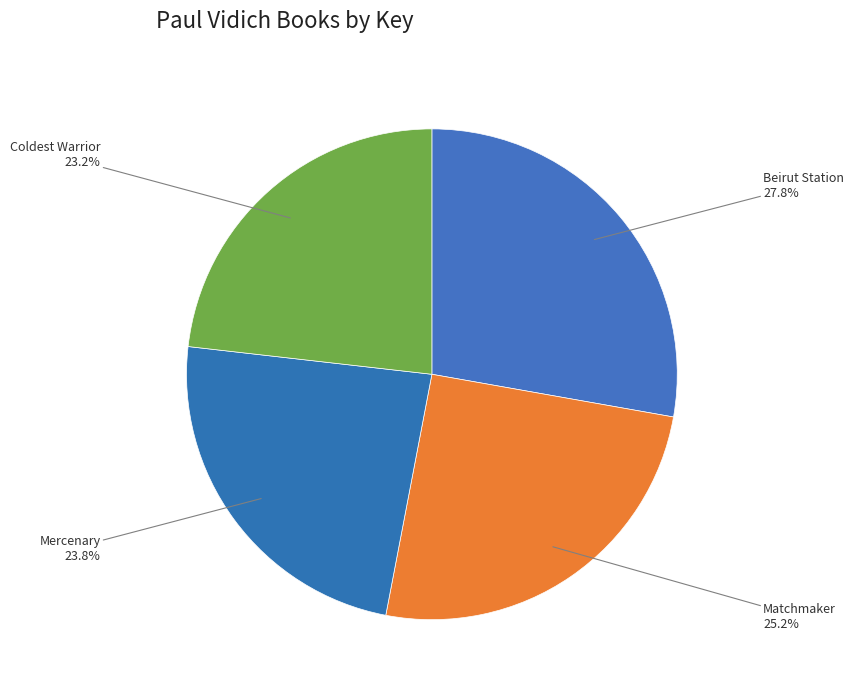

Between Mercenary and Coldest Warrior, which is larger?

Mercenary